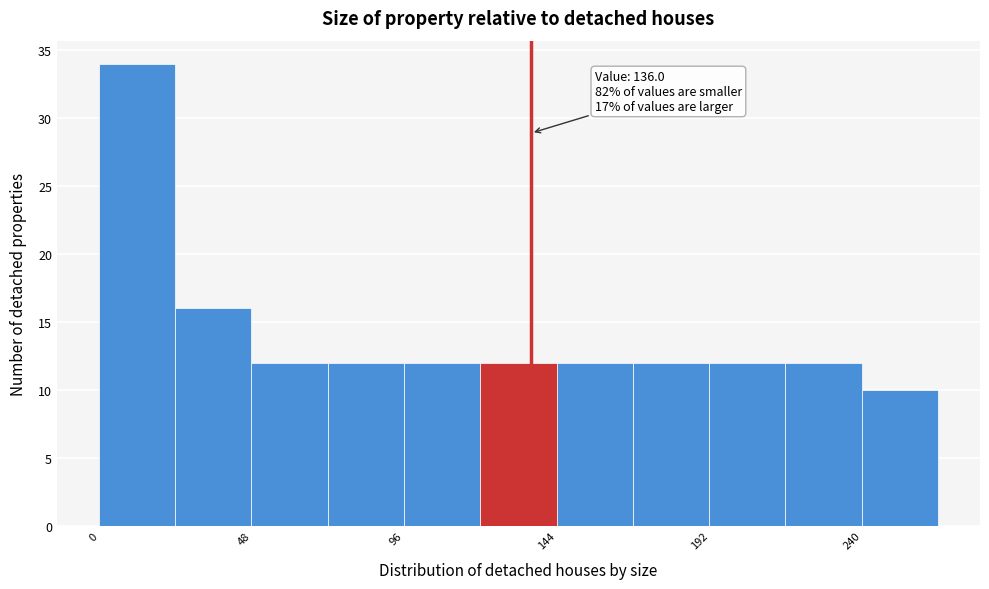

Over which range of the x-axis is the bar tallest?

0 to 24